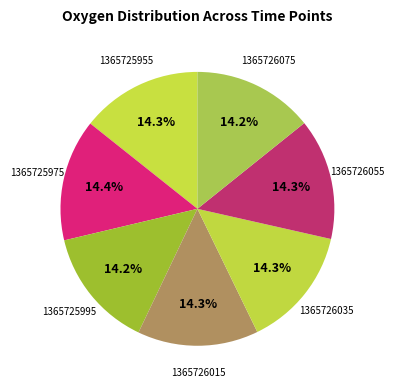

Does any single category account for the majority?

No